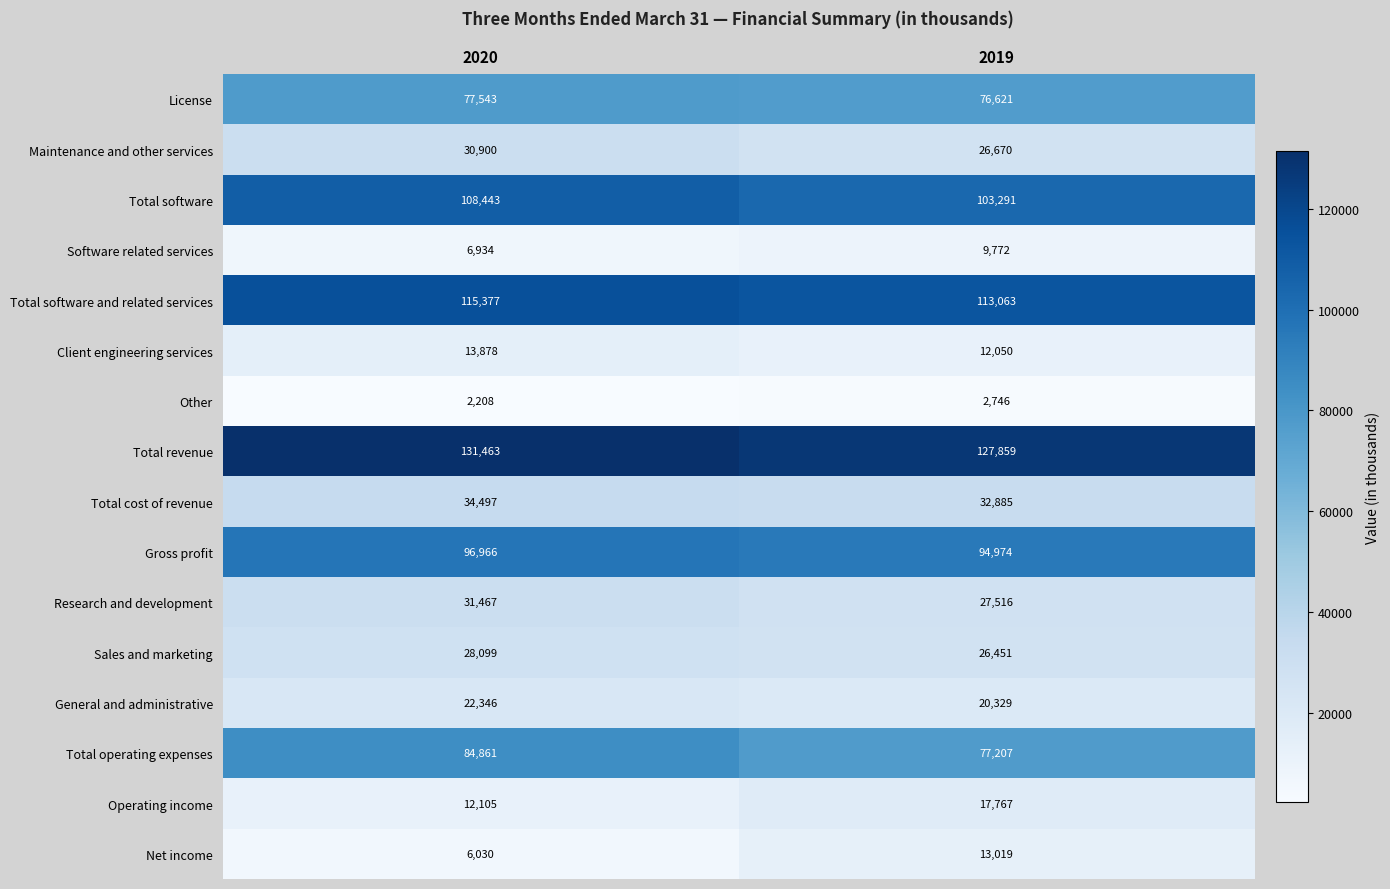

Count the number of categories in the chart.

2